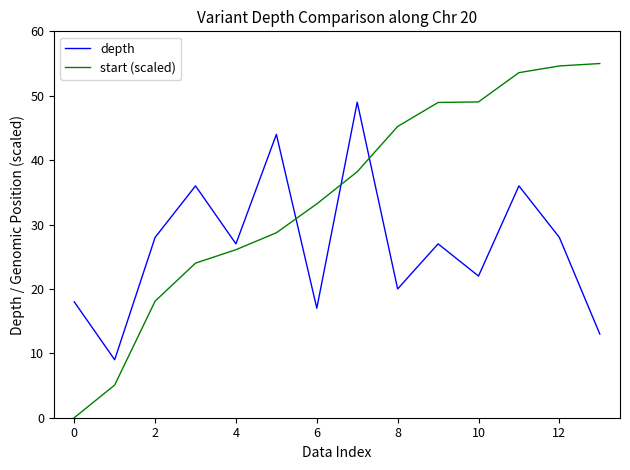

What are all the series names shown in the legend?

depth, start (scaled)